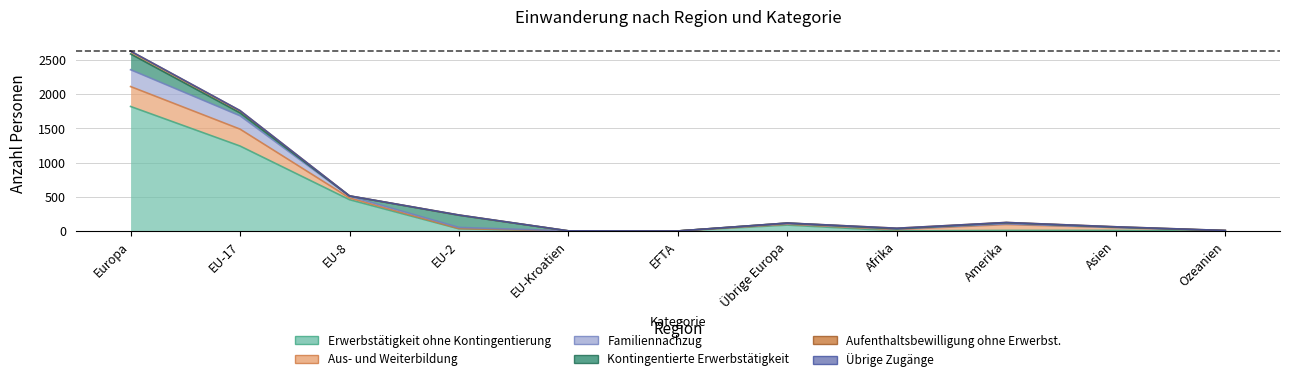

True or false: Aus- und Weiterbildung has more than 0 interior local peaks.

True